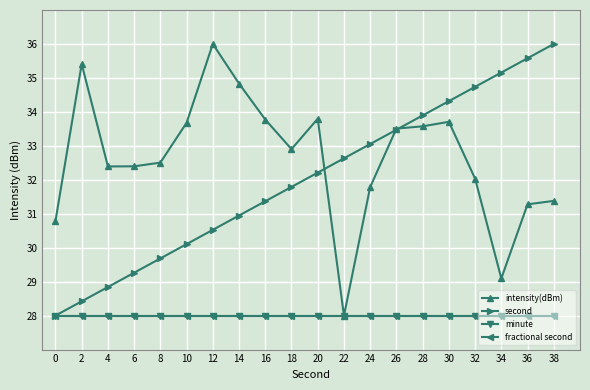

At which category is the sum across all series the highest?

30